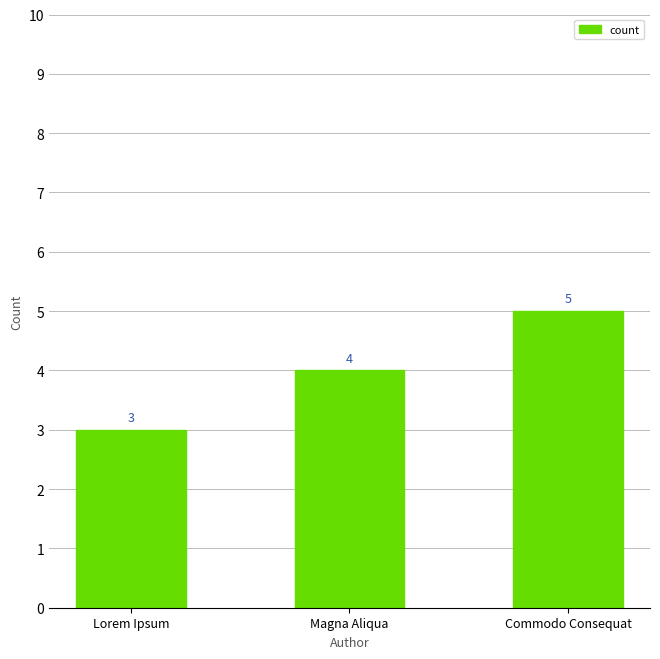

Count the number of categories in the chart.

3